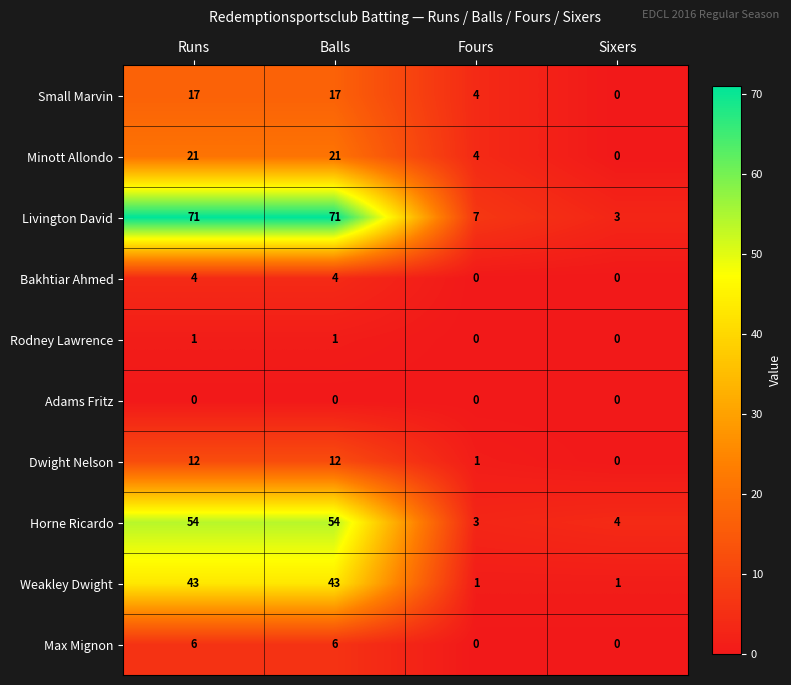

Rank the series at Balls from highest to lowest value.

Livington David, Horne Ricardo, Weakley Dwight, Minott Allondo, Small Marvin, Dwight Nelson, Max Mignon, Bakhtiar Ahmed, Rodney Lawrence, Adams Fritz